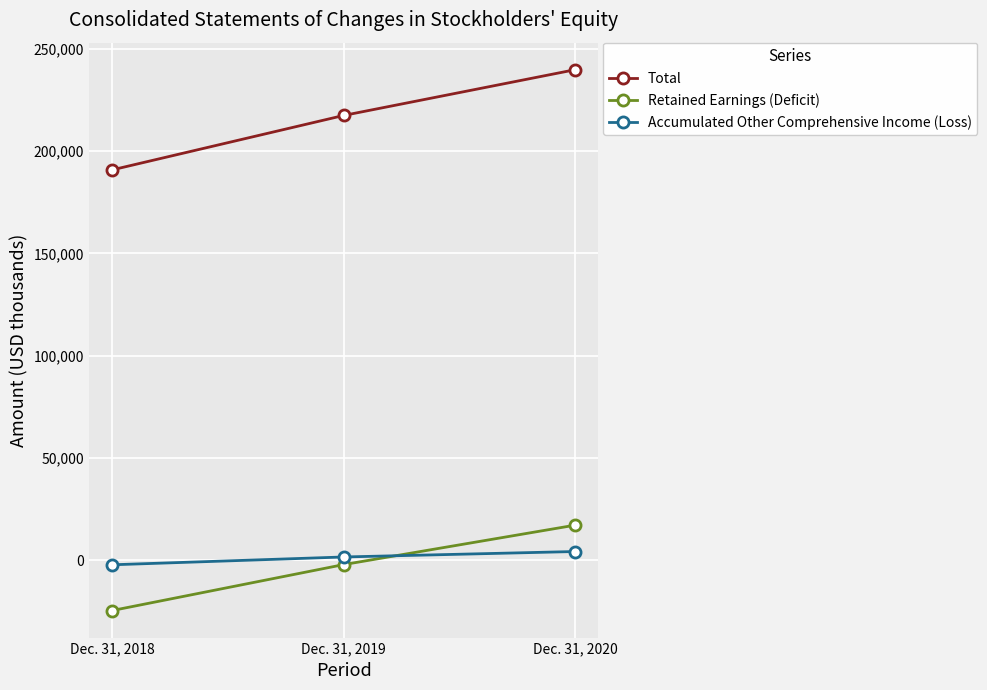

At which label does Retained Earnings (Deficit) reach its minimum?

Dec. 31, 2018